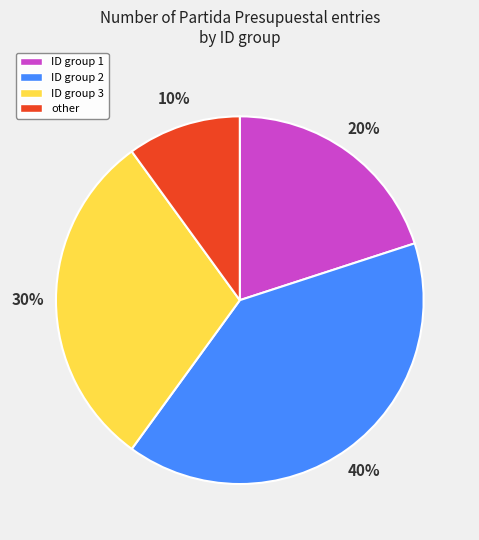

Is it true that ID group 1 is 20% of the pie?

True